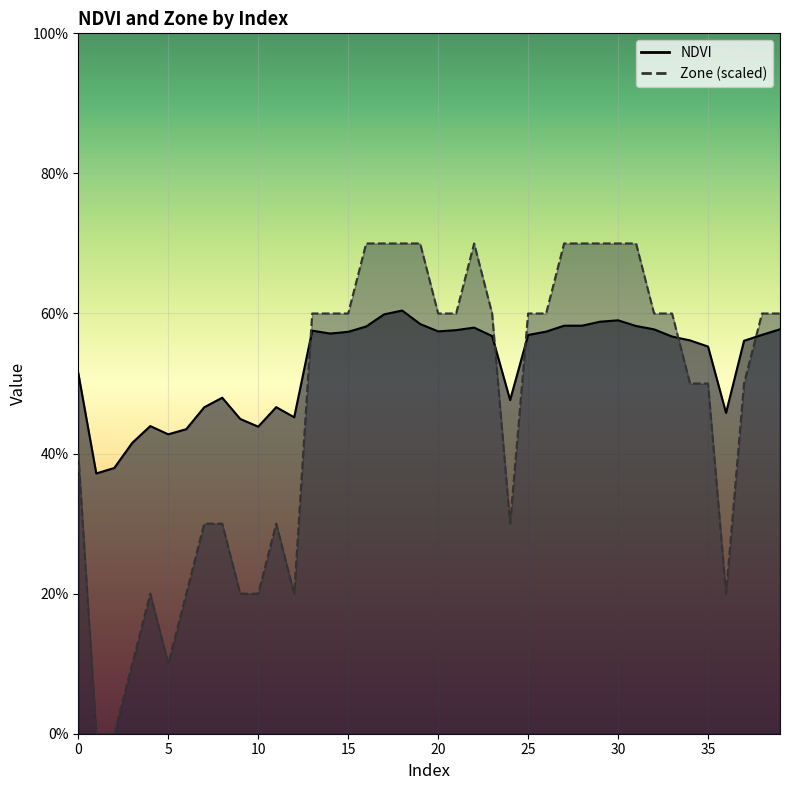

Is the value of Zone at 5 greater than the value of NDVI at 11?

No